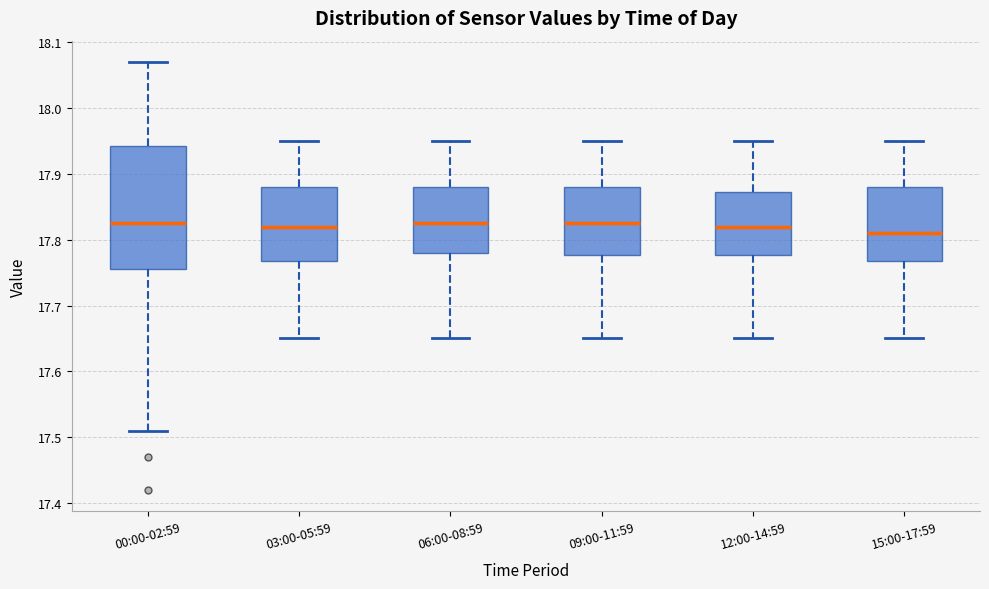

Reading left to right, transcribe this box plot: for each box, give where its median line is, the range the box spans, and where its two whiskers end, as read against the y-axis. The values are not printed on the chart, so give them approximately, as read against the axis.

00:00-02:59: median 17.83, box 17.76 to 17.94, whiskers 17.51 to 18.07
03:00-05:59: median 17.82, box 17.77 to 17.88, whiskers 17.65 to 17.95
06:00-08:59: median 17.83, box 17.78 to 17.88, whiskers 17.65 to 17.95
09:00-11:59: median 17.83, box 17.78 to 17.88, whiskers 17.65 to 17.95
12:00-14:59: median 17.82, box 17.78 to 17.87, whiskers 17.65 to 17.95
15:00-17:59: median 17.81, box 17.77 to 17.88, whiskers 17.65 to 17.95